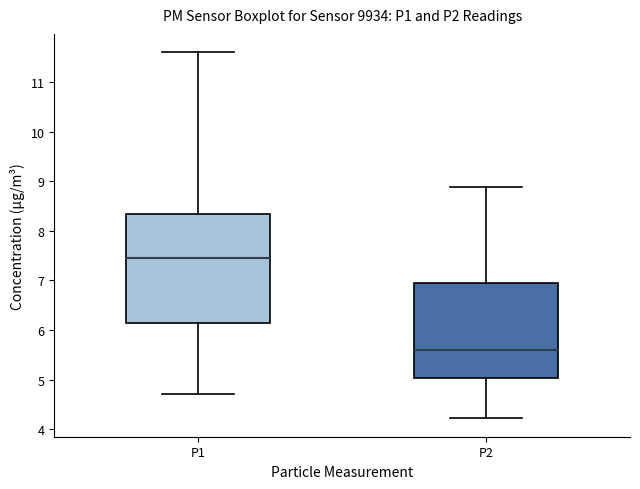

Reading left to right, read every box against the y-axis: the position of its median line, the range the box covers, and the ends of its whiskers. The values are not printed on the chart, so give them approximately, as read against the axis.

P1: median 7.5, box 6.1 to 8.3, whiskers 4.7 to 11.6
P2: median 5.6, box 5.0 to 7.0, whiskers 4.2 to 8.9